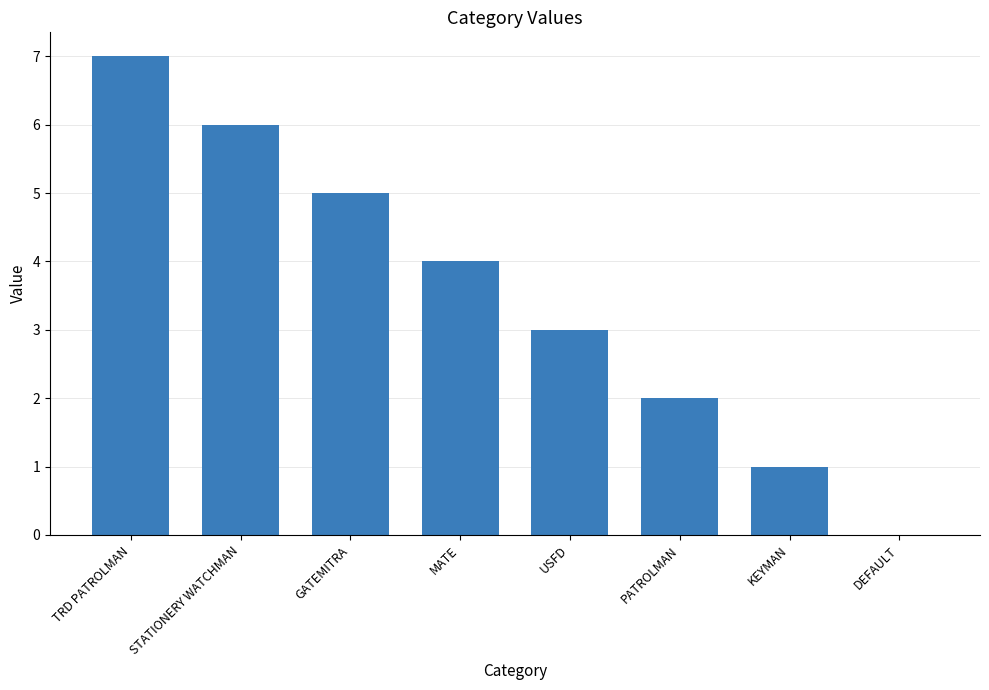

True or false: the data shows 4 at MATE.

True